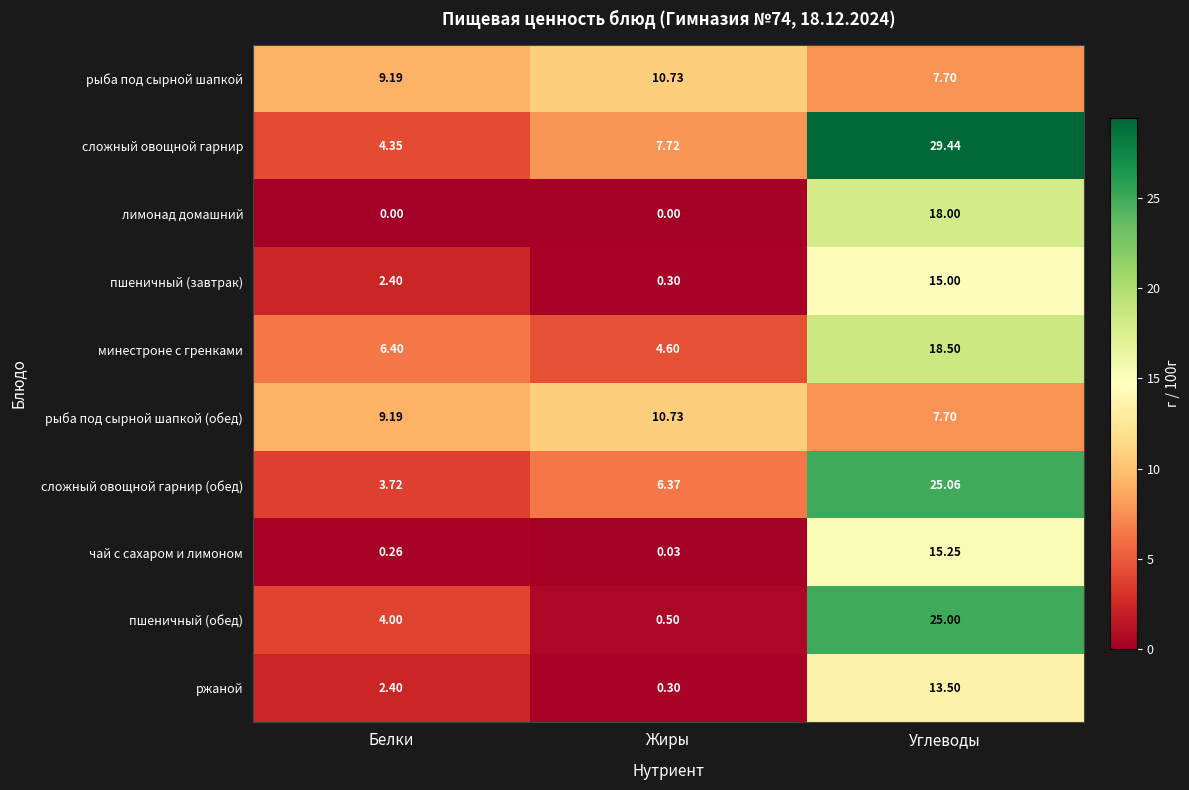

Which series has the largest range (max minus min)?

сложный овощной гарнир